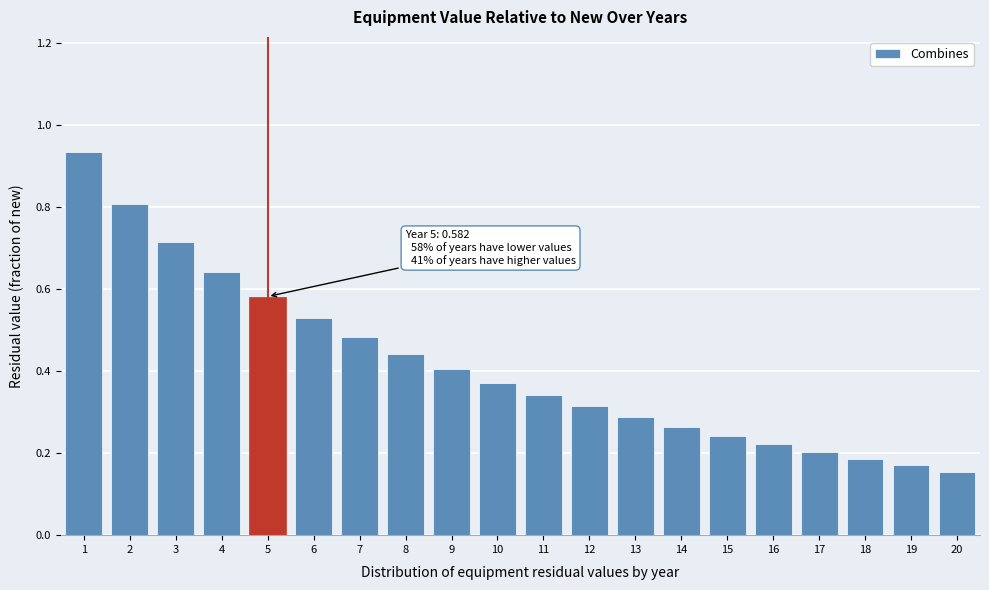

Between 12 and 9, which is larger?

9